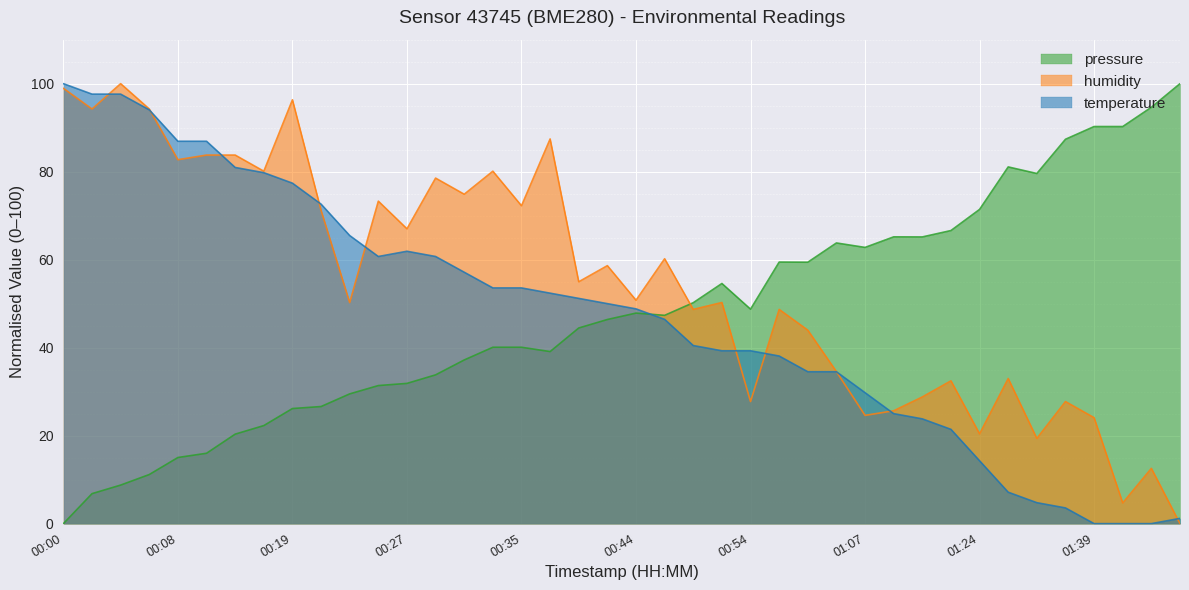

What is the difference between the highest and lowest values at 01:35?

83.8